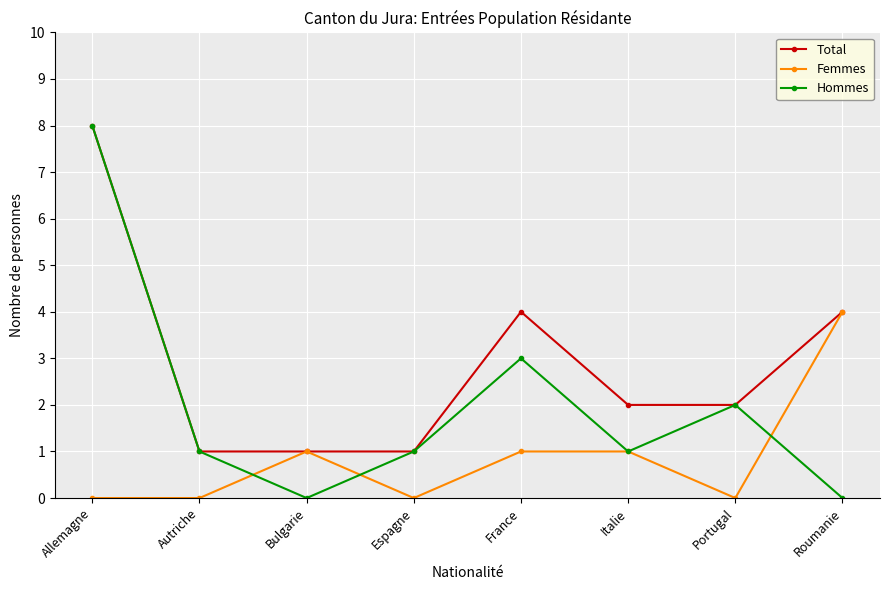

What is the difference between the highest and lowest values at Bulgarie?

1